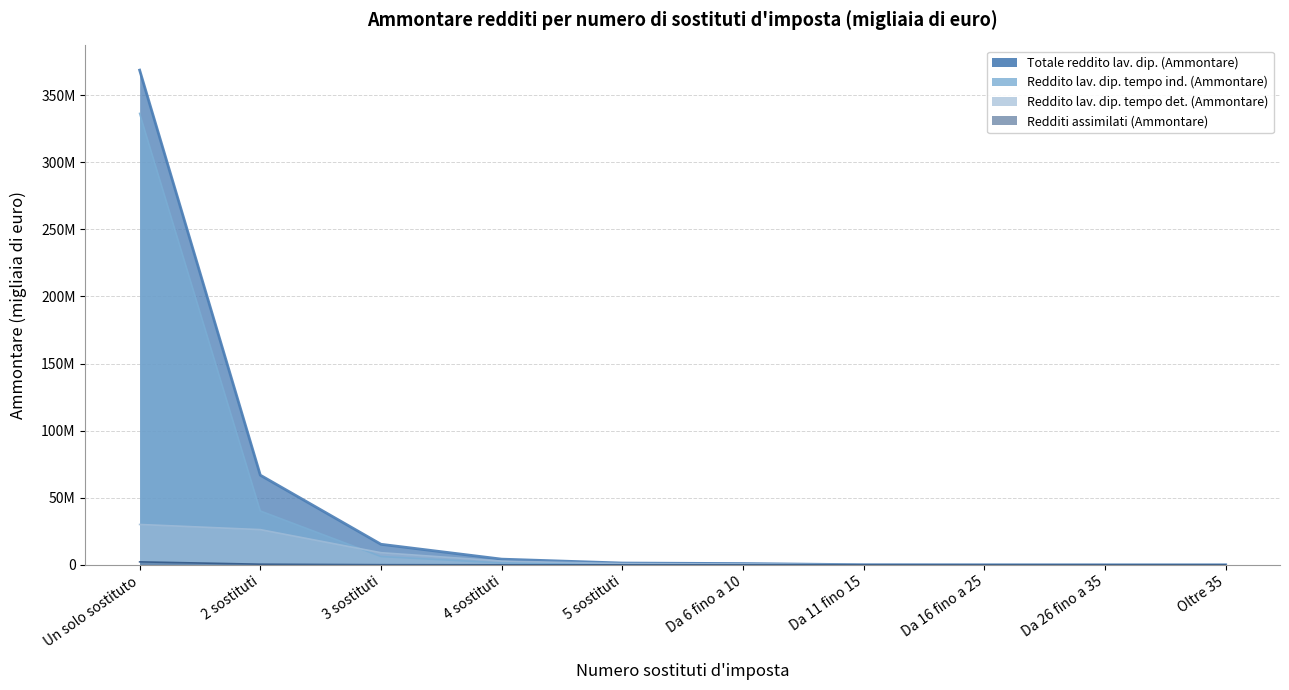

Rank the series at 4 sostituti from lowest to highest value.

Redditi assimilati (Ammontare), Reddito lav. dip. tempo ind. (Ammontare), Reddito lav. dip. tempo det. (Ammontare), Totale reddito lav. dip. (Ammontare)